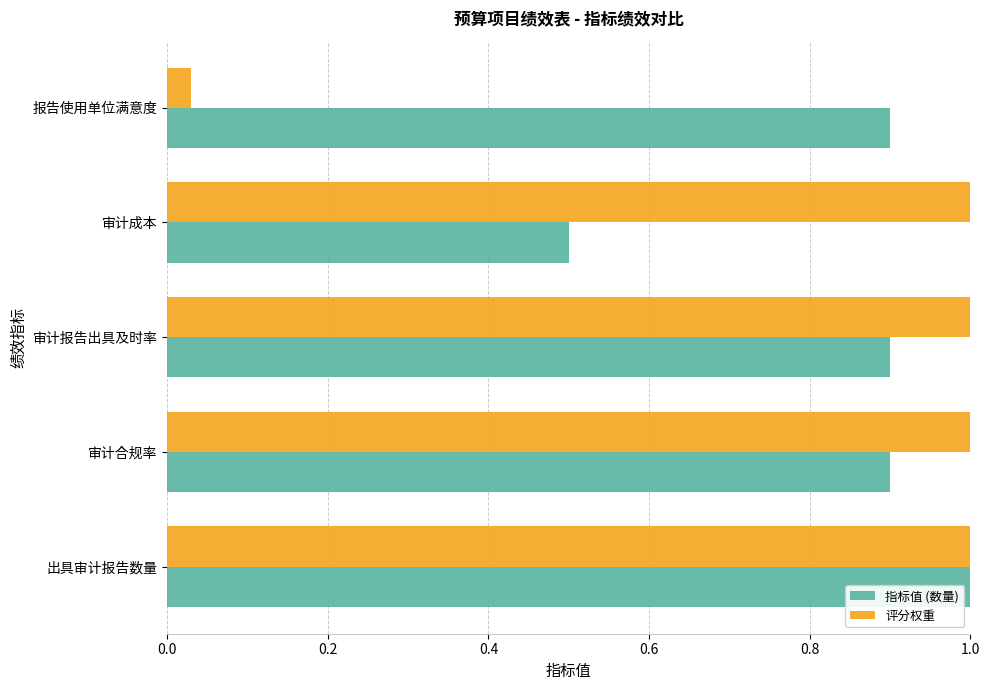

The value of 评分权重 at 审计合规率 is 1.5. True or false?

False